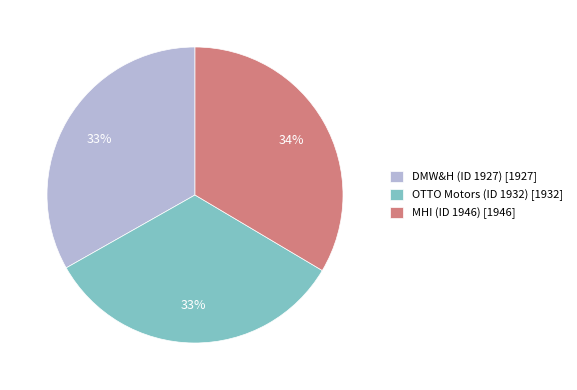

Approximately how many times larger is the value at DMW&H (ID 1927) compared to OTTO Motors (ID 1932)?

1.0